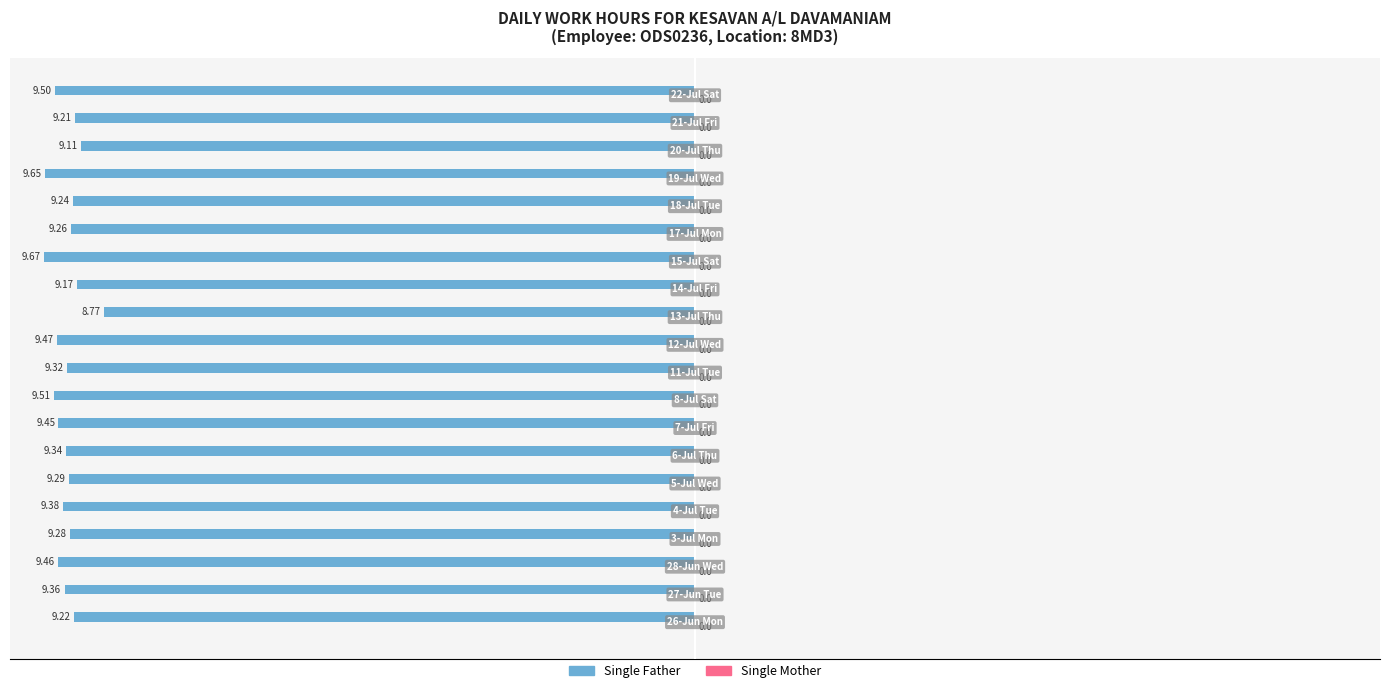

Are the bars horizontal?

Yes